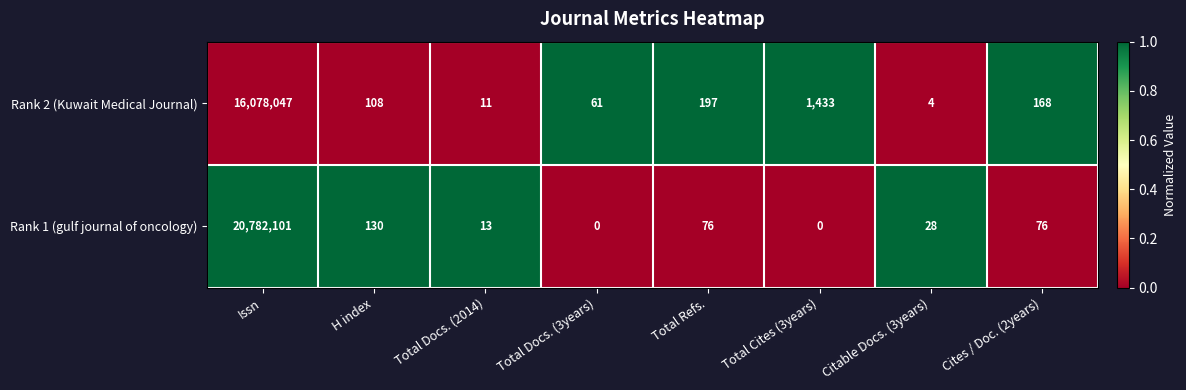

Which series has the widest spread of values?

Rank 1 (gulf journal of oncology)